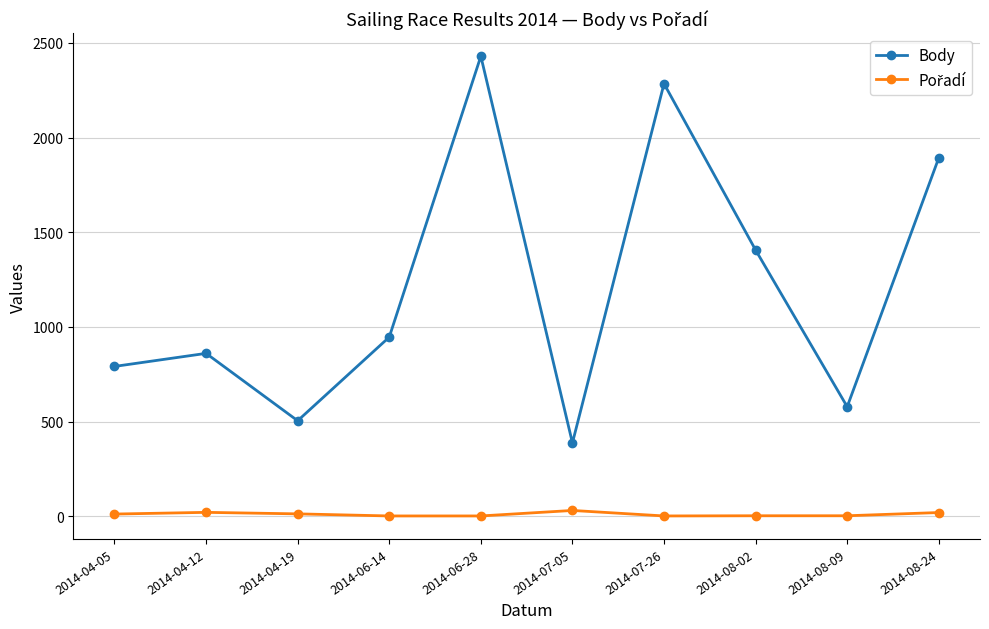

What is the sum of the Body values at 2014-06-28 and 2014-04-05?

3221